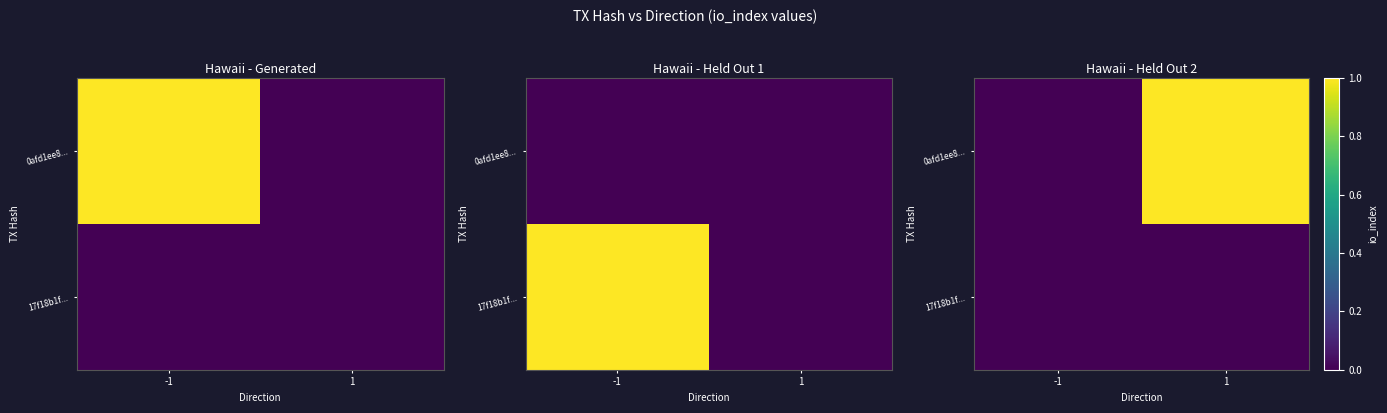

Count the number of data series in this chart.

2